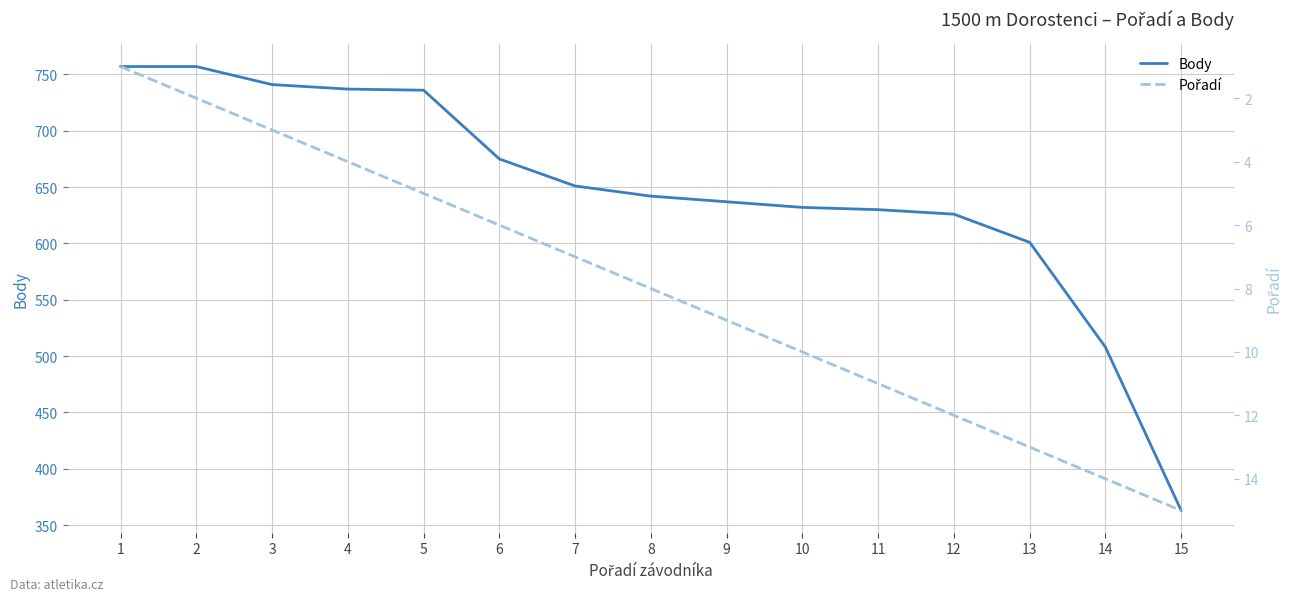

Rank the categories by Pořadí value from lowest to highest.

1, 2, 3, 4, 5, 6, 7, 8, 9, 10, 11, 12, 13, 14, 15